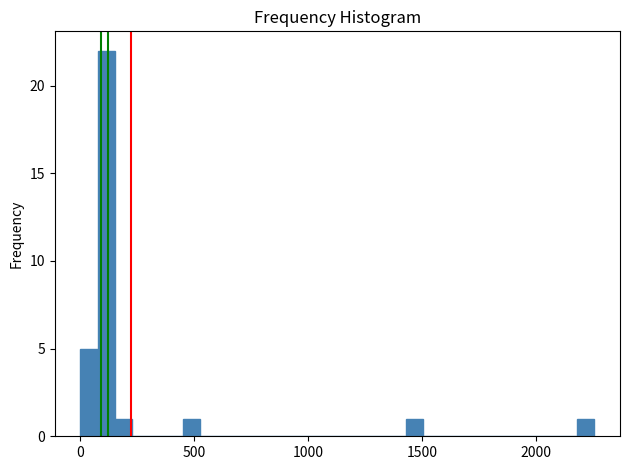

Around what value on the x-axis is the tallest bar? Give the approximate position of its centre, as read against the axis.

100